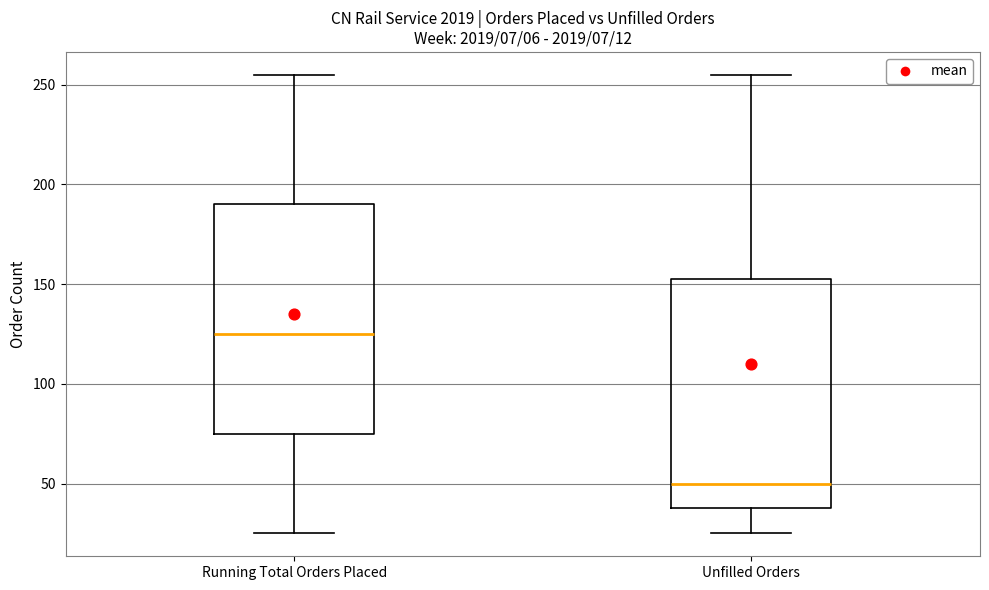

Reading left to right, read every box against the y-axis: the position of its median line, the range the box covers, and the ends of its whiskers. The values are not printed on the chart, so give them approximately, as read against the axis.

Running Total Orders Placed: median 125, box 75 to 190, whiskers 25 to 255
Unfilled Orders: median 50, box 40 to 155, whiskers 25 to 255